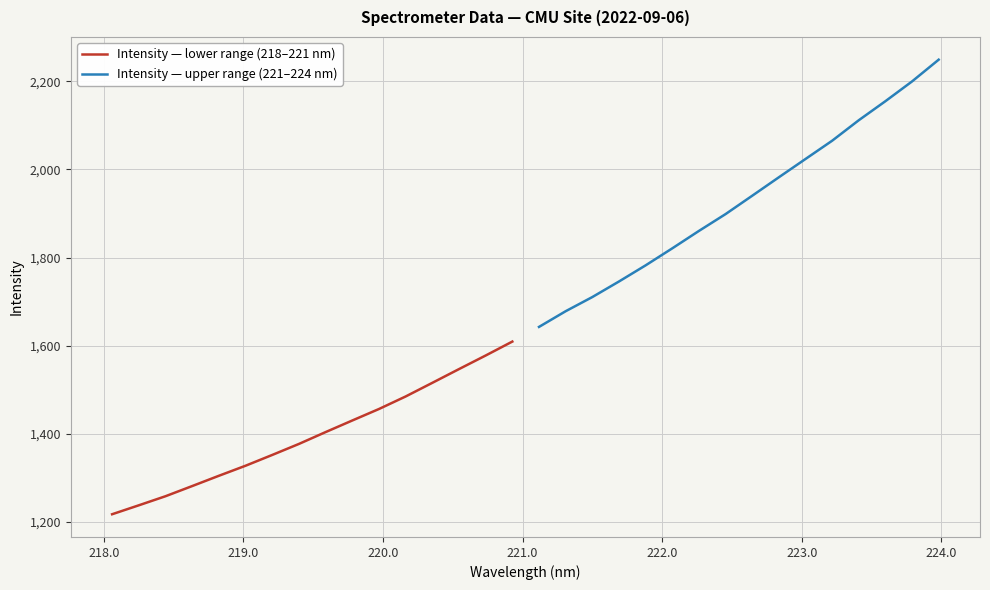

Count the number of categories in the chart.

16